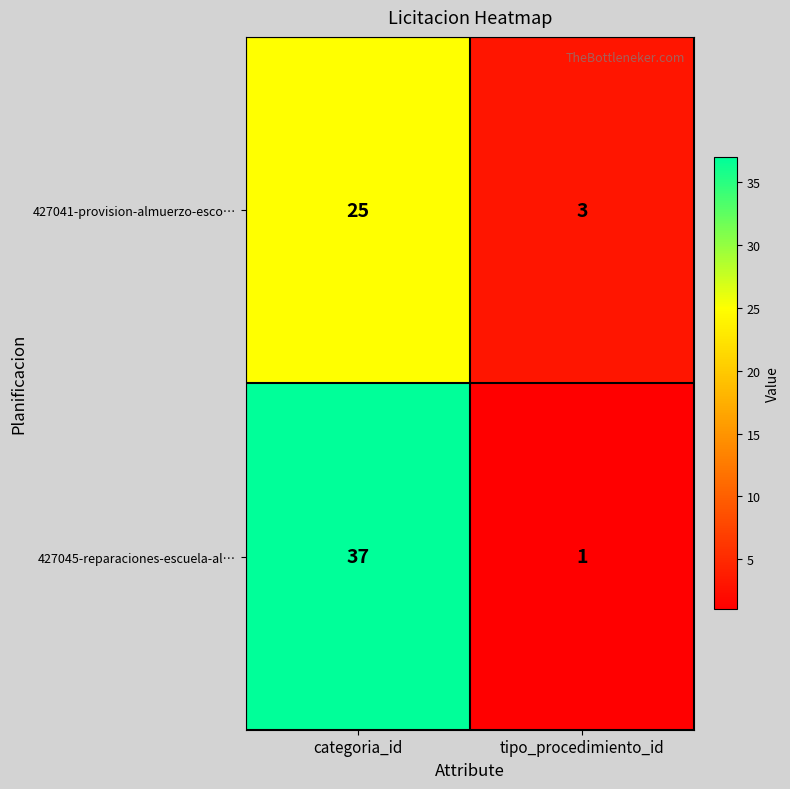

Reading left to right, extract all data points from this chart.

427041-provision-almuerzo-esco…: categoria_id=25	tipo_procedimiento_id=3
427045-reparaciones-escuela-al…: categoria_id=37	tipo_procedimiento_id=1